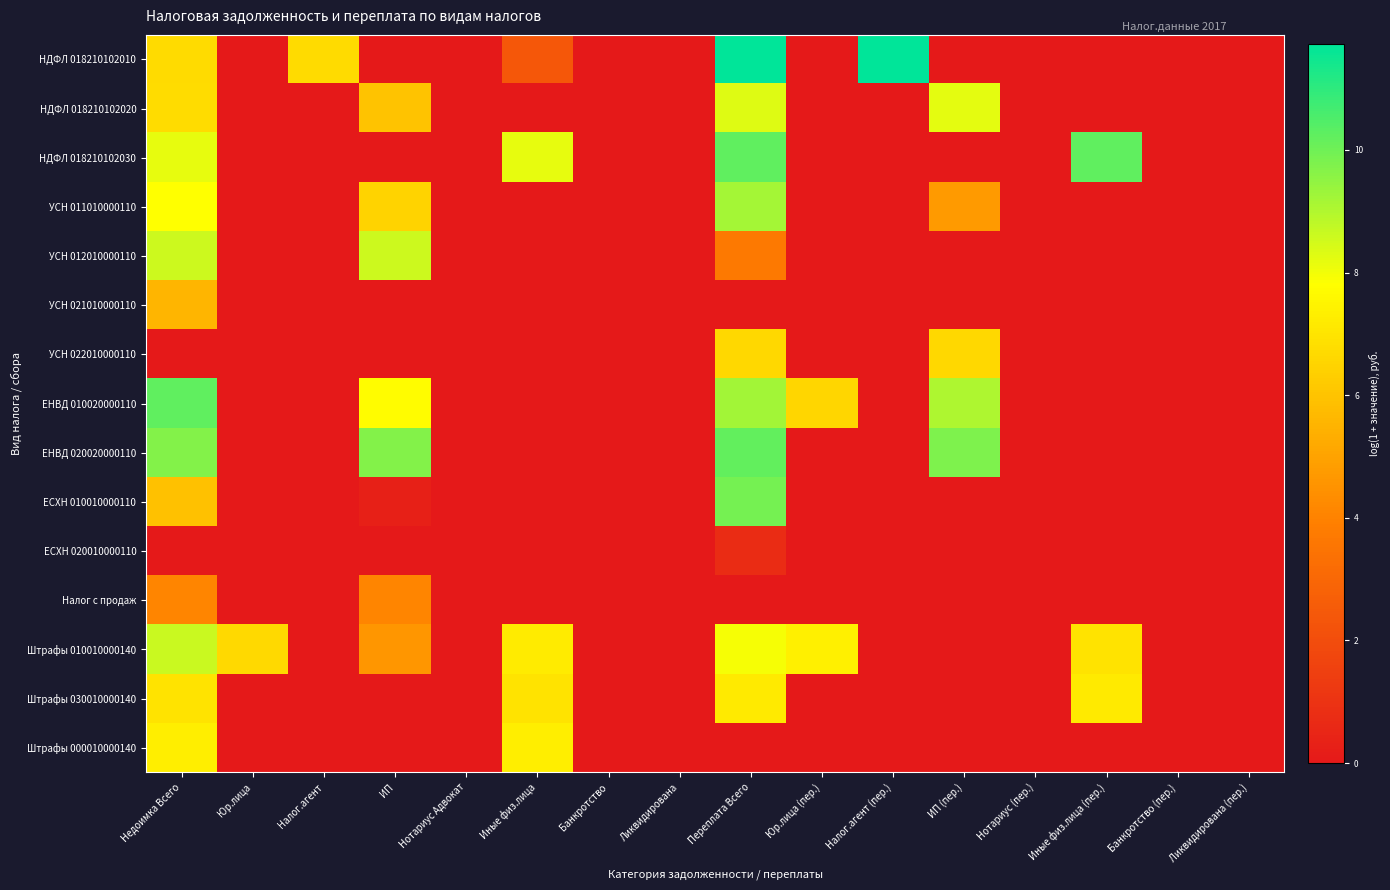

Reading right to left, list all the values displayed in this chart.

НДФЛ 018210102010: Ликвидирована (пер.)=0.0	Банкротство (пер.)=0.0	Иные физ.лица (пер.)=0.0	Нотариус (пер.)=0.0	ИП (пер.)=0.0	Налог.агент (пер.)=11.7	Юр.лица (пер.)=0.0	Переплата Всего=11.7	Ликвидирована=0.0	Банкротство=0.0	Иные физ.лица=2.4	Нотариус Адвокат=0.0	ИП=0.0	Налог.агент=6.7	Юр.лица=0.0	Недоимка Всего=6.7
НДФЛ 018210102020: Ликвидирована (пер.)=0.0	Банкротство (пер.)=0.0	Иные физ.лица (пер.)=0.0	Нотариус (пер.)=0.0	ИП (пер.)=8.2	Налог.агент (пер.)=0.0	Юр.лица (пер.)=0.0	Переплата Всего=8.3	Ликвидирована=0.0	Банкротство=0.0	Иные физ.лица=0.0	Нотариус Адвокат=0.0	ИП=6.0	Налог.агент=0.0	Юр.лица=0.0	Недоимка Всего=6.8
НДФЛ 018210102030: Ликвидирована (пер.)=0.0	Банкротство (пер.)=0.0	Иные физ.лица (пер.)=10.2	Нотариус (пер.)=0.0	ИП (пер.)=0.0	Налог.агент (пер.)=0.0	Юр.лица (пер.)=0.0	Переплата Всего=10.2	Ликвидирована=0.0	Банкротство=0.0	Иные физ.лица=8.2	Нотариус Адвокат=0.0	ИП=0.0	Налог.агент=0.0	Юр.лица=0.0	Недоимка Всего=8.2
УСН 011010000110: Ликвидирована (пер.)=0.0	Банкротство (пер.)=0.0	Иные физ.лица (пер.)=0.0	Нотариус (пер.)=0.0	ИП (пер.)=4.8	Налог.агент (пер.)=0.0	Юр.лица (пер.)=0.0	Переплата Всего=9.2	Ликвидирована=0.0	Банкротство=0.0	Иные физ.лица=0.0	Нотариус Адвокат=0.0	ИП=6.5	Налог.агент=0.0	Юр.лица=0.0	Недоимка Всего=7.8
УСН 012010000110: Ликвидирована (пер.)=0.0	Банкротство (пер.)=0.0	Иные физ.лица (пер.)=0.0	Нотариус (пер.)=0.0	ИП (пер.)=0.0	Налог.агент (пер.)=0.0	Юр.лица (пер.)=0.0	Переплата Всего=3.7	Ликвидирована=0.0	Банкротство=0.0	Иные физ.лица=0.0	Нотариус Адвокат=0.0	ИП=8.6	Налог.агент=0.0	Юр.лица=0.0	Недоимка Всего=8.6
УСН 021010000110: Ликвидирована (пер.)=0.0	Банкротство (пер.)=0.0	Иные физ.лица (пер.)=0.0	Нотариус (пер.)=0.0	ИП (пер.)=0.0	Налог.агент (пер.)=0.0	Юр.лица (пер.)=0.0	Переплата Всего=0.0	Ликвидирована=0.0	Банкротство=0.0	Иные физ.лица=0.0	Нотариус Адвокат=0.0	ИП=0.0	Налог.агент=0.0	Юр.лица=0.0	Недоимка Всего=5.5
УСН 022010000110: Ликвидирована (пер.)=0.0	Банкротство (пер.)=0.0	Иные физ.лица (пер.)=0.0	Нотариус (пер.)=0.0	ИП (пер.)=6.6	Налог.агент (пер.)=0.0	Юр.лица (пер.)=0.0	Переплата Всего=6.6	Ликвидирована=0.0	Банкротство=0.0	Иные физ.лица=0.0	Нотариус Адвокат=0.0	ИП=0.0	Налог.агент=0.0	Юр.лица=0.0	Недоимка Всего=0.0
ЕНВД 010020000110: Ликвидирована (пер.)=0.0	Банкротство (пер.)=0.0	Иные физ.лица (пер.)=0.0	Нотариус (пер.)=0.0	ИП (пер.)=9.1	Налог.агент (пер.)=0.0	Юр.лица (пер.)=6.6	Переплата Всего=9.2	Ликвидирована=0.0	Банкротство=0.0	Иные физ.лица=0.0	Нотариус Адвокат=0.0	ИП=7.7	Налог.агент=0.0	Юр.лица=0.0	Недоимка Всего=10.2
ЕНВД 020020000110: Ликвидирована (пер.)=0.0	Банкротство (пер.)=0.0	Иные физ.лица (пер.)=0.0	Нотариус (пер.)=0.0	ИП (пер.)=9.8	Налог.агент (пер.)=0.0	Юр.лица (пер.)=0.0	Переплата Всего=10.2	Ликвидирована=0.0	Банкротство=0.0	Иные физ.лица=0.0	Нотариус Адвокат=0.0	ИП=9.7	Налог.агент=0.0	Юр.лица=0.0	Недоимка Всего=9.7
ЕСХН 010010000110: Ликвидирована (пер.)=0.0	Банкротство (пер.)=0.0	Иные физ.лица (пер.)=0.0	Нотариус (пер.)=0.0	ИП (пер.)=0.0	Налог.агент (пер.)=0.0	Юр.лица (пер.)=0.0	Переплата Всего=9.9	Ликвидирована=0.0	Банкротство=0.0	Иные физ.лица=0.0	Нотариус Адвокат=0.0	ИП=0.3	Налог.агент=0.0	Юр.лица=0.0	Недоимка Всего=5.9
ЕСХН 020010000110: Ликвидирована (пер.)=0.0	Банкротство (пер.)=0.0	Иные физ.лица (пер.)=0.0	Нотариус (пер.)=0.0	ИП (пер.)=0.0	Налог.агент (пер.)=0.0	Юр.лица (пер.)=0.0	Переплата Всего=0.8	Ликвидирована=0.0	Банкротство=0.0	Иные физ.лица=0.0	Нотариус Адвокат=0.0	ИП=0.0	Налог.агент=0.0	Юр.лица=0.0	Недоимка Всего=0.0
Налог с продаж: Ликвидирована (пер.)=0.0	Банкротство (пер.)=0.0	Иные физ.лица (пер.)=0.0	Нотариус (пер.)=0.0	ИП (пер.)=0.0	Налог.агент (пер.)=0.0	Юр.лица (пер.)=0.0	Переплата Всего=0.0	Ликвидирована=0.0	Банкротство=0.0	Иные физ.лица=0.0	Нотариус Адвокат=0.0	ИП=4.1	Налог.агент=0.0	Юр.лица=0.0	Недоимка Всего=4.1
Штрафы 010010000140: Ликвидирована (пер.)=0.0	Банкротство (пер.)=0.0	Иные физ.лица (пер.)=7.0	Нотариус (пер.)=0.0	ИП (пер.)=0.0	Налог.агент (пер.)=0.0	Юр.лица (пер.)=7.4	Переплата Всего=8.0	Ликвидирована=0.0	Банкротство=0.0	Иные физ.лица=7.2	Нотариус Адвокат=0.0	ИП=4.6	Налог.агент=0.0	Юр.лица=6.7	Недоимка Всего=8.6
Штрафы 030010000140: Ликвидирована (пер.)=0.0	Банкротство (пер.)=0.0	Иные физ.лица (пер.)=7.2	Нотариус (пер.)=0.0	ИП (пер.)=0.0	Налог.агент (пер.)=0.0	Юр.лица (пер.)=0.0	Переплата Всего=7.2	Ликвидирована=0.0	Банкротство=0.0	Иные физ.лица=7.0	Нотариус Адвокат=0.0	ИП=0.0	Налог.агент=0.0	Юр.лица=0.0	Недоимка Всего=7.0
Штрафы 000010000140: Ликвидирована (пер.)=0.0	Банкротство (пер.)=0.0	Иные физ.лица (пер.)=0.0	Нотариус (пер.)=0.0	ИП (пер.)=0.0	Налог.агент (пер.)=0.0	Юр.лица (пер.)=0.0	Переплата Всего=0.0	Ликвидирована=0.0	Банкротство=0.0	Иные физ.лица=7.3	Нотариус Адвокат=0.0	ИП=0.0	Налог.агент=0.0	Юр.лица=0.0	Недоимка Всего=7.3